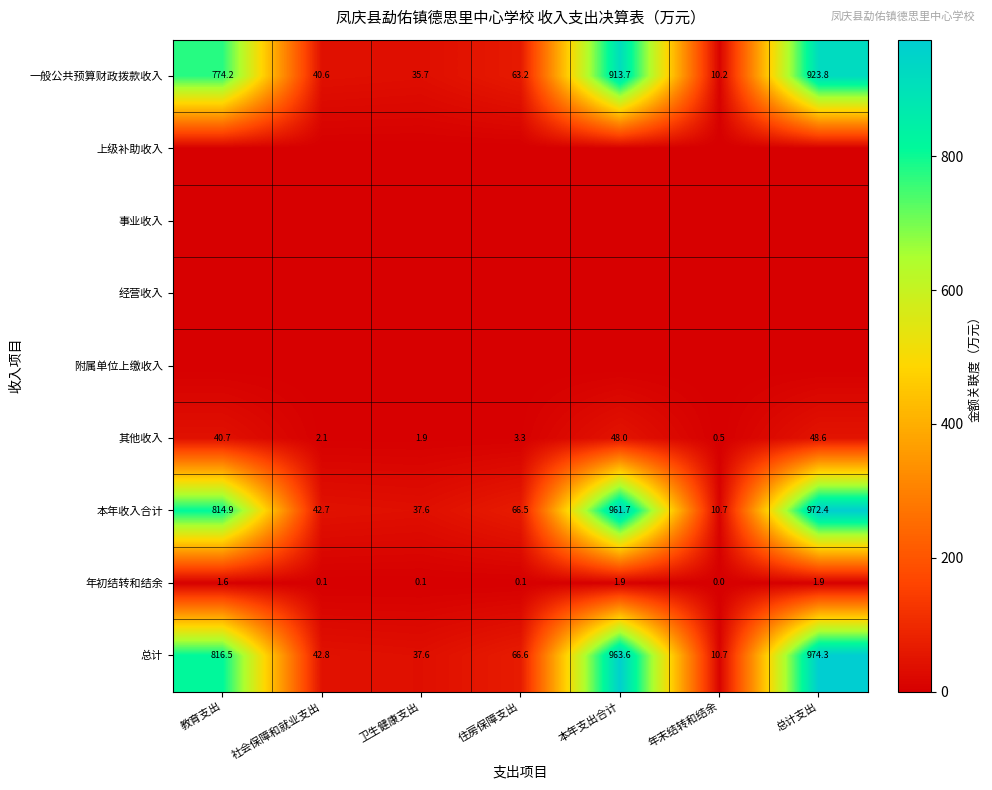

What is the difference between the maximum and second lowest values in the 总计 series?

936.7